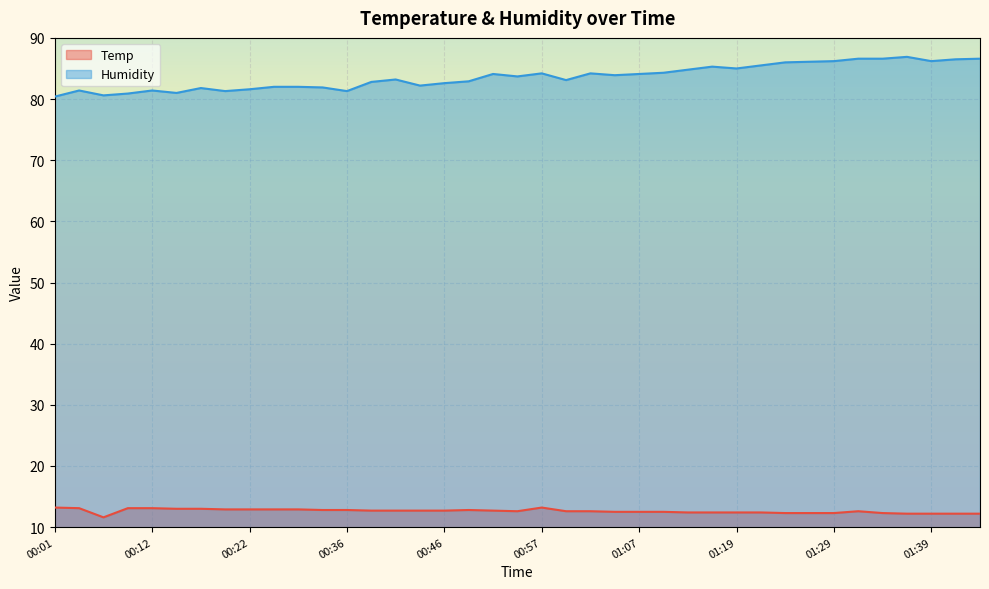

True or false: Humidity and Temp intersect in this chart.

False